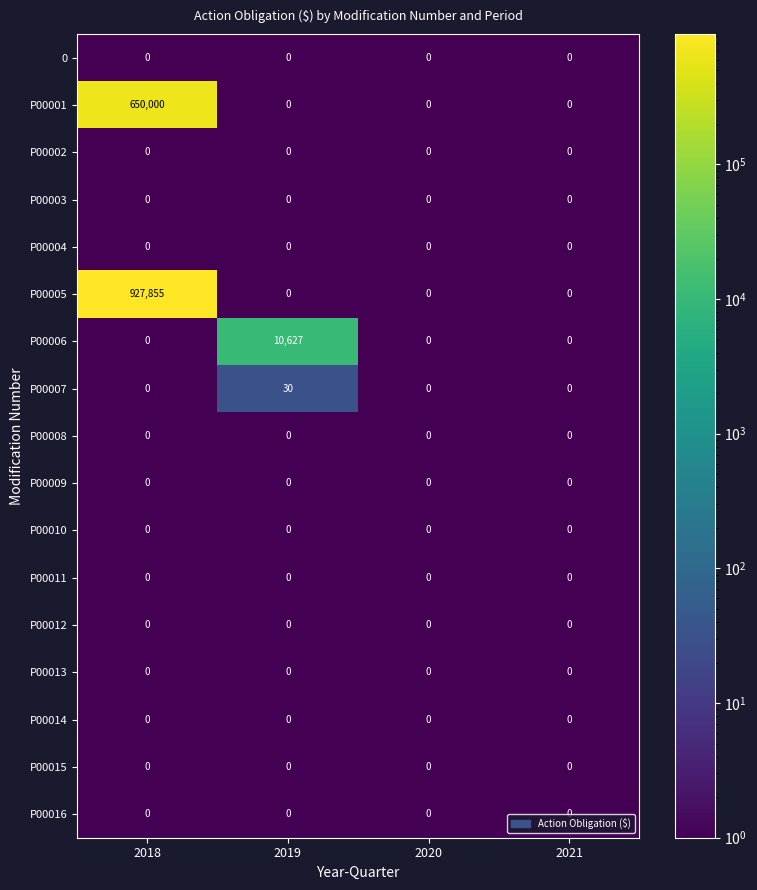

Count the number of data series in this chart.

17